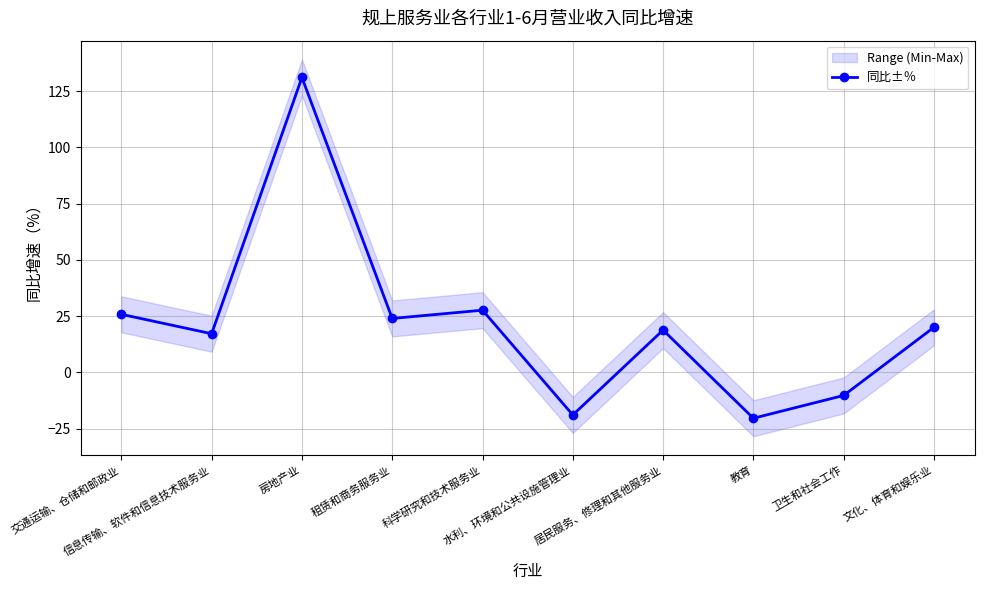

What is the label of the 3rd point from the right?

教育